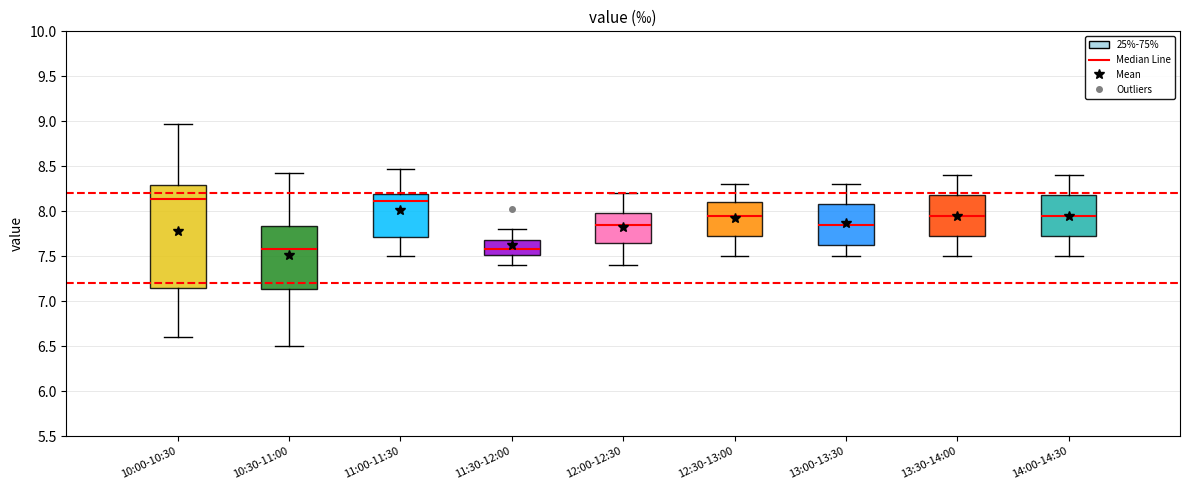

Where does the median line of the box for 11:00-11:30 sit on the y-axis? The values are not printed on the chart, so give them approximately, as read against the axis.

8.10